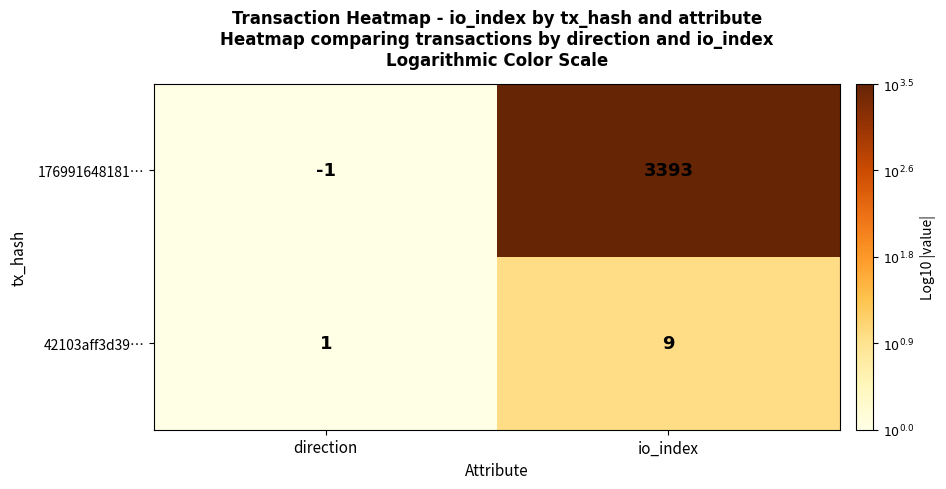

Reading right to left, list all the values displayed in this chart.

176991648181…: 3393	-1
42103aff3d39…: 9	1